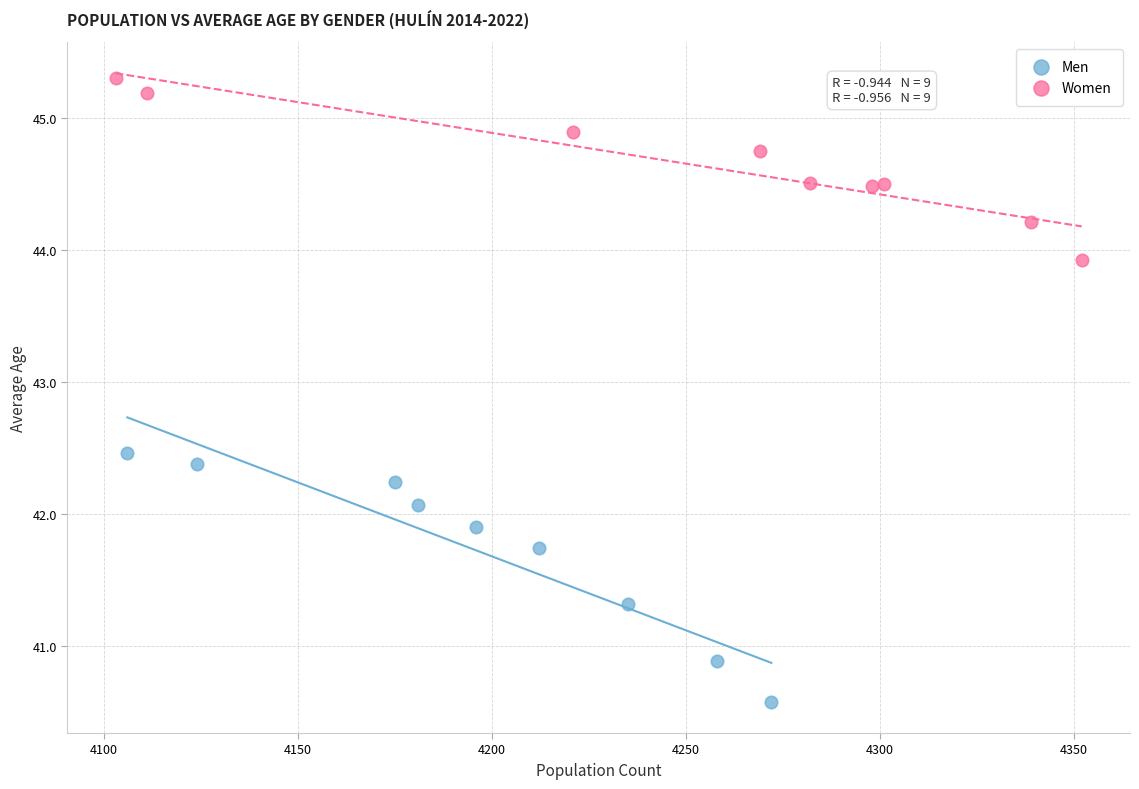

Which series has the largest Y range (max minus min)?

Men